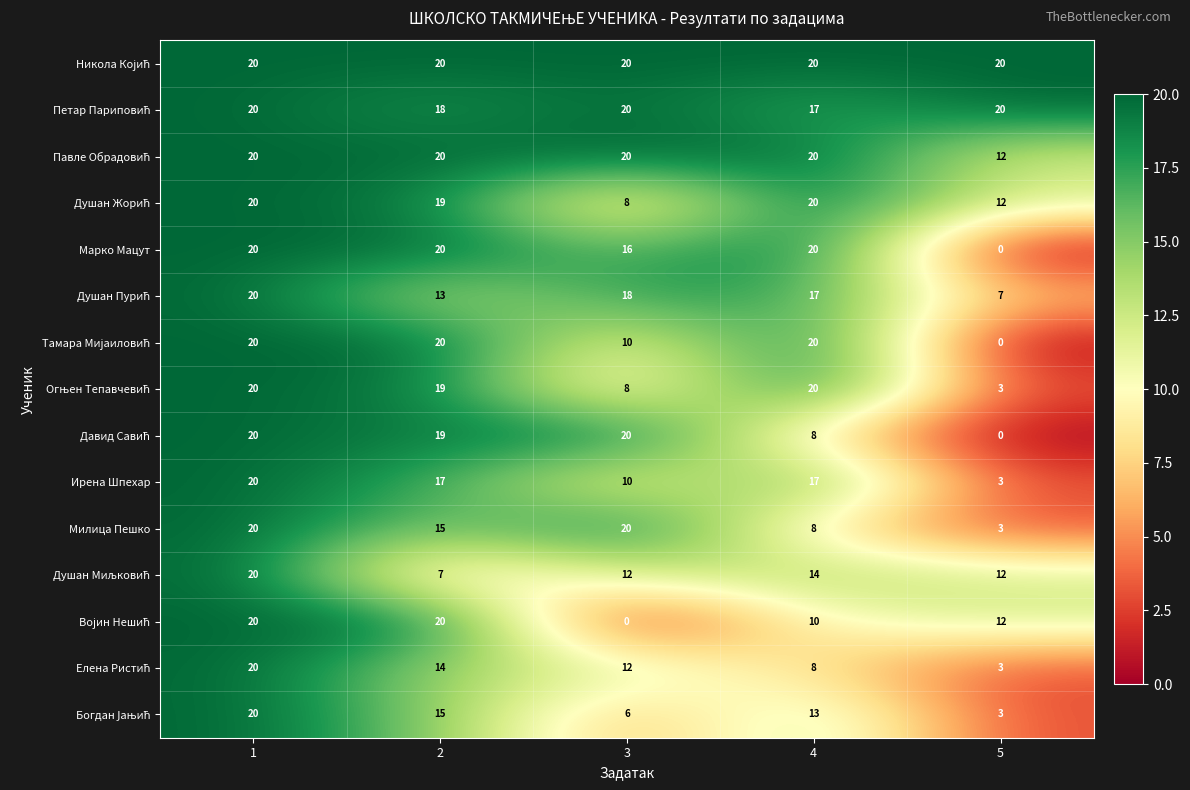

True or false: Милица Пешко has a value of 13 at 3.

False